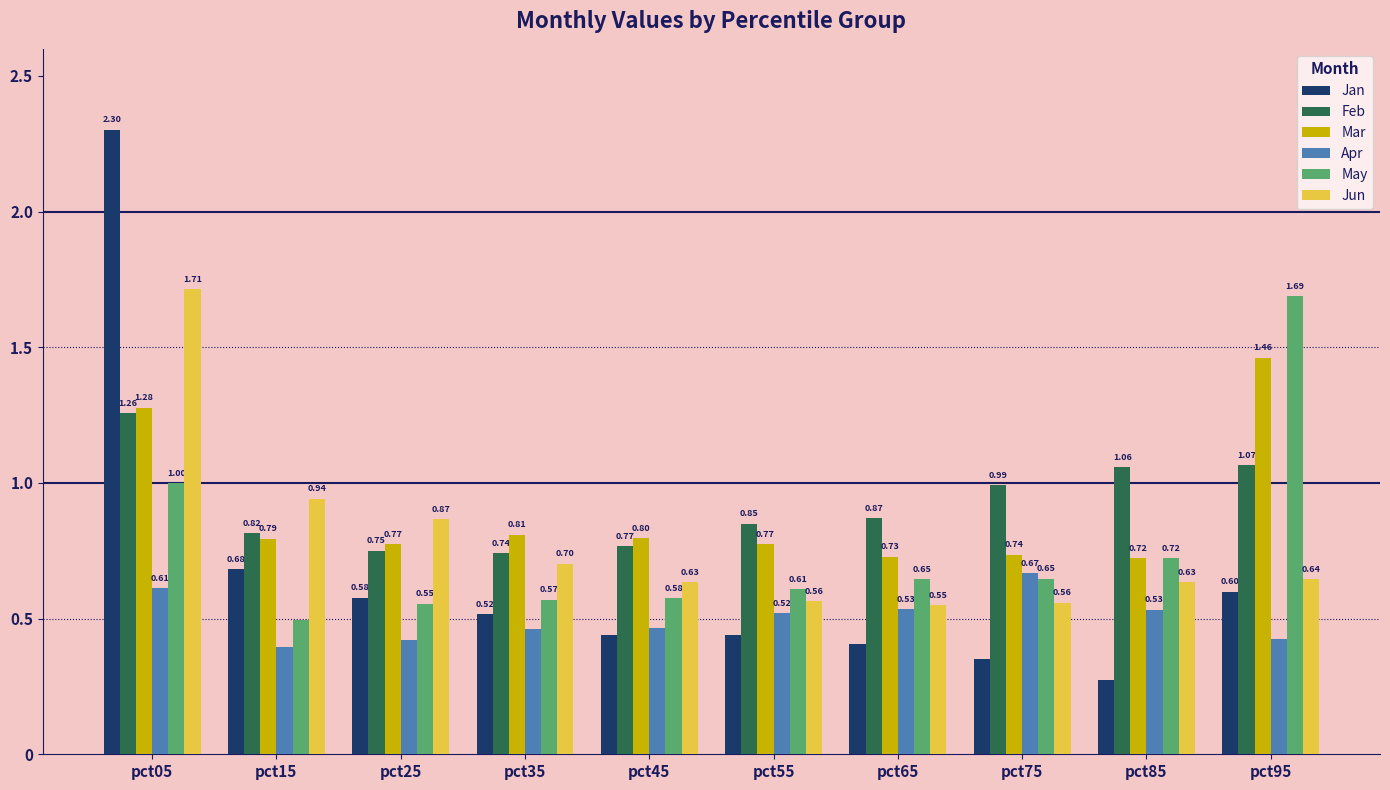

What is the sum of the Jan values at pct05 and pct75?

2.7